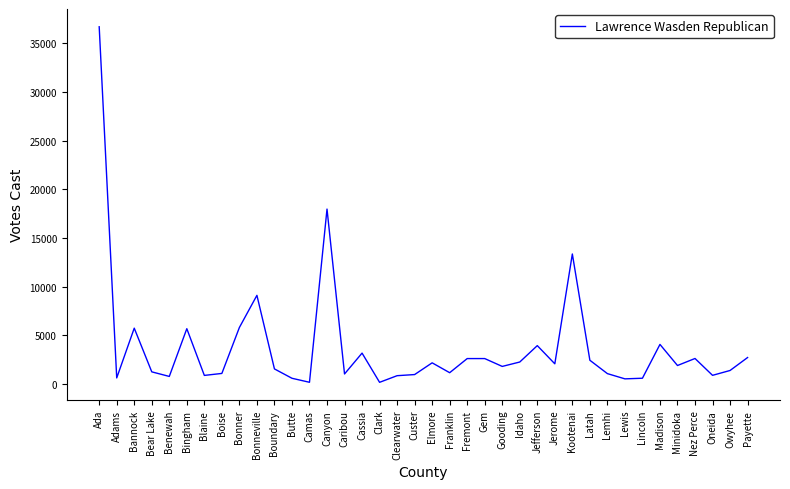

The value at Gooding is 1809. True or false?

True